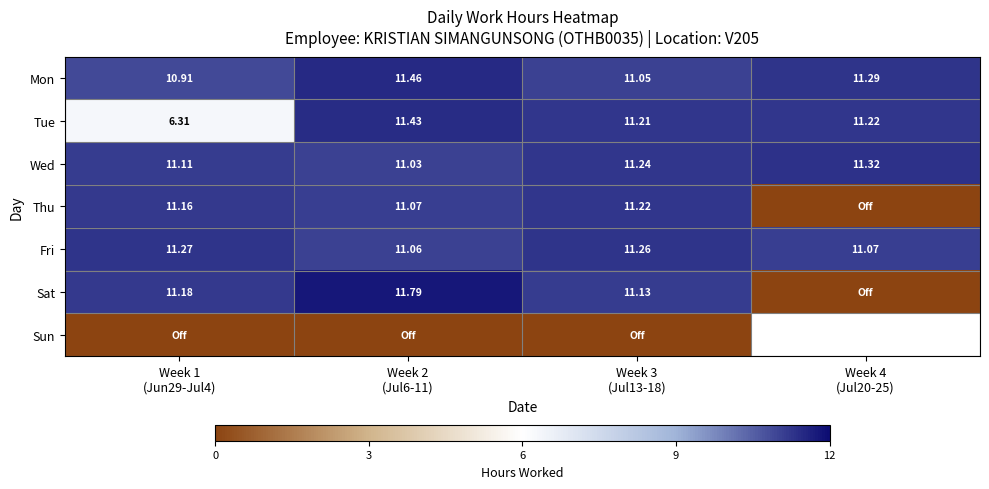

How many values in the Mon series exceed 11?

3